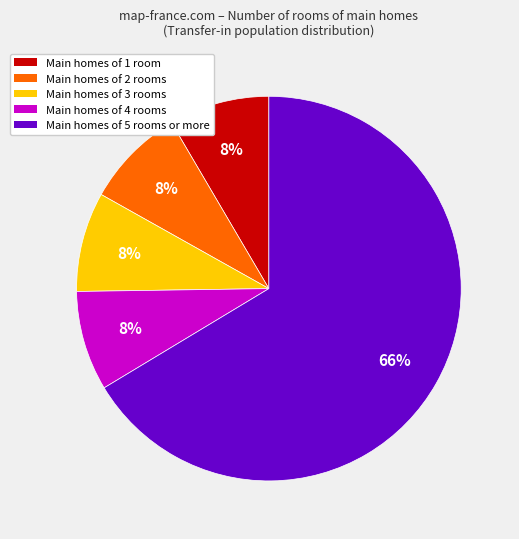

To the nearest percent, what is the average slice percentage?

20%